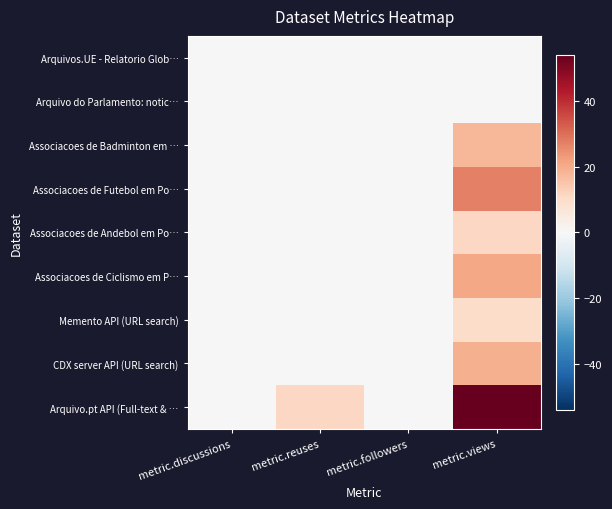

Reading left to right, extract all data points from this chart.

Arquivos.UE - Relatorio Glob…: metric.discussions=0	metric.reuses=0	metric.followers=0	metric.views=0
Arquivo do Parlamento: notic…: metric.discussions=0	metric.reuses=0	metric.followers=0	metric.views=0
Associacoes de Badminton em …: metric.discussions=0	metric.reuses=0	metric.followers=0	metric.views=18
Associacoes de Futebol em Po…: metric.discussions=0	metric.reuses=0	metric.followers=0	metric.views=27
Associacoes de Andebol em Po…: metric.discussions=0	metric.reuses=0	metric.followers=0	metric.views=11
Associacoes de Ciclismo em P…: metric.discussions=0	metric.reuses=0	metric.followers=0	metric.views=21
Memento API (URL search): metric.discussions=0	metric.reuses=0	metric.followers=0	metric.views=10
CDX server API (URL search): metric.discussions=0	metric.reuses=0	metric.followers=0	metric.views=19
Arquivo.pt API (Full-text & …: metric.discussions=0	metric.reuses=11	metric.followers=0	metric.views=54